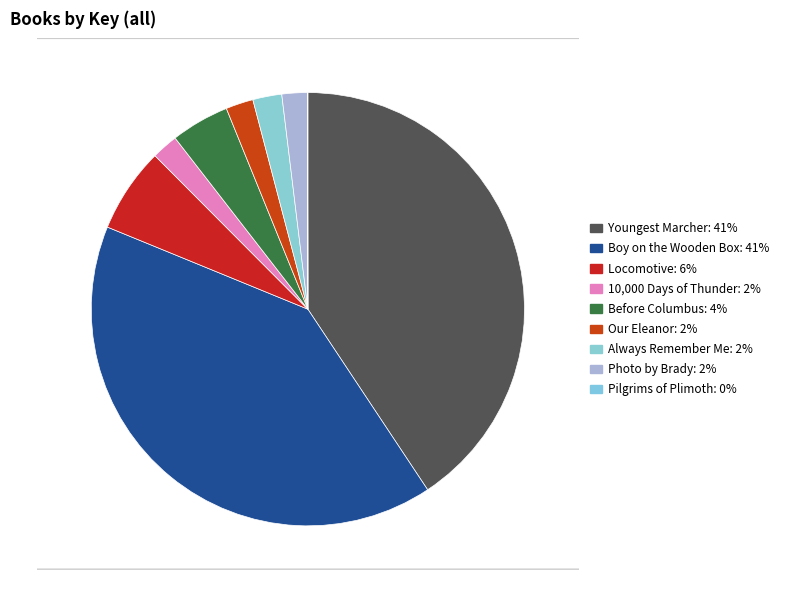

How many slices are in this pie chart?

9